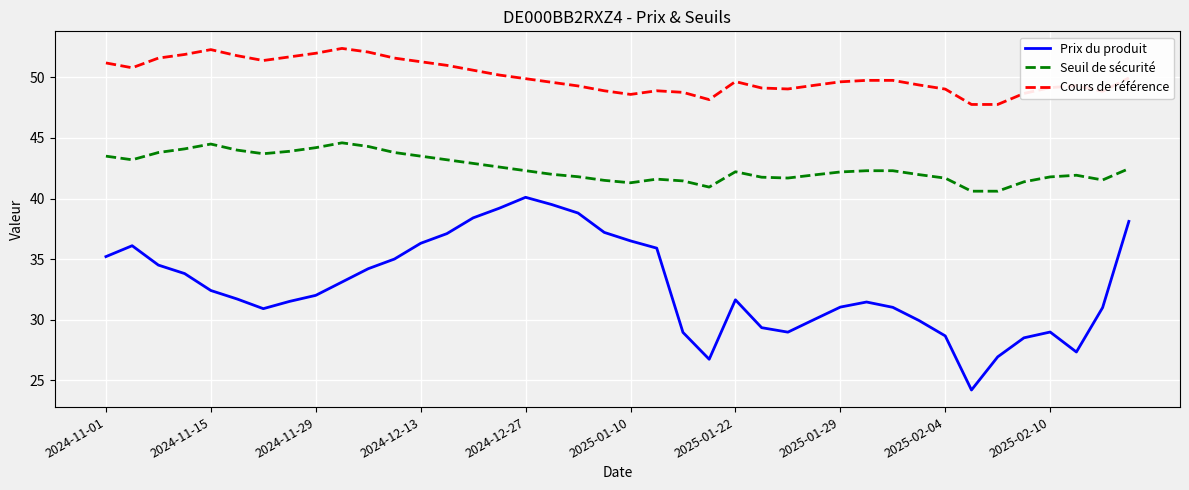

What is the maximum value shown in the chart?

52.4